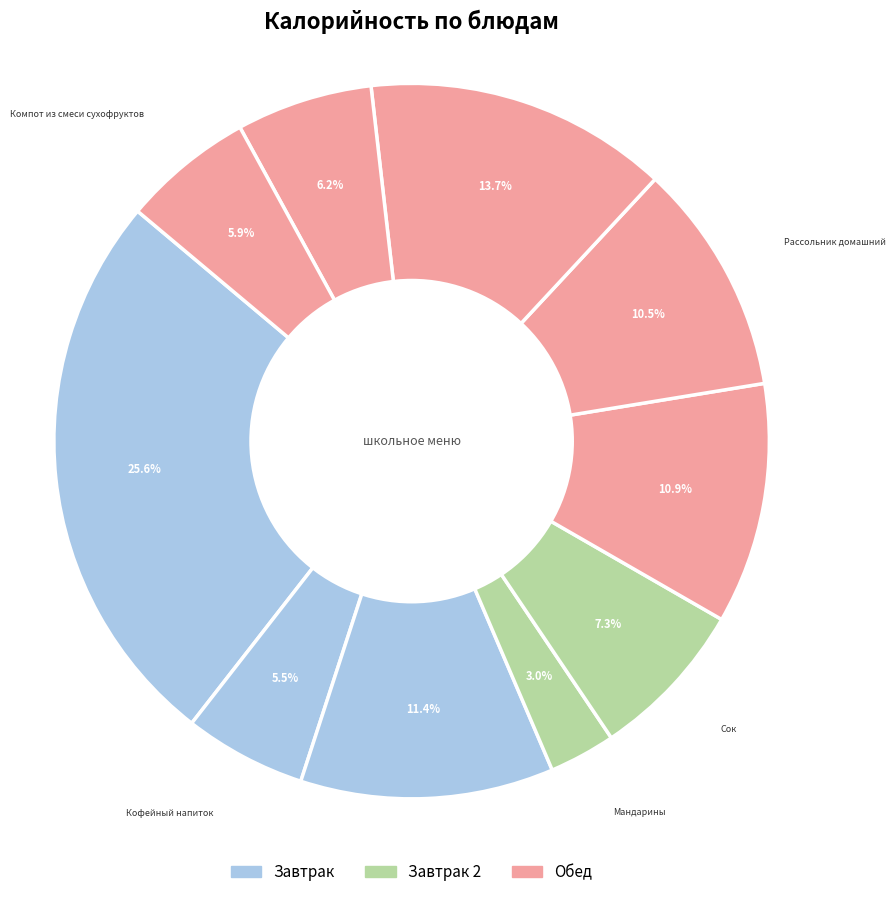

How many segments does this pie chart have?

10